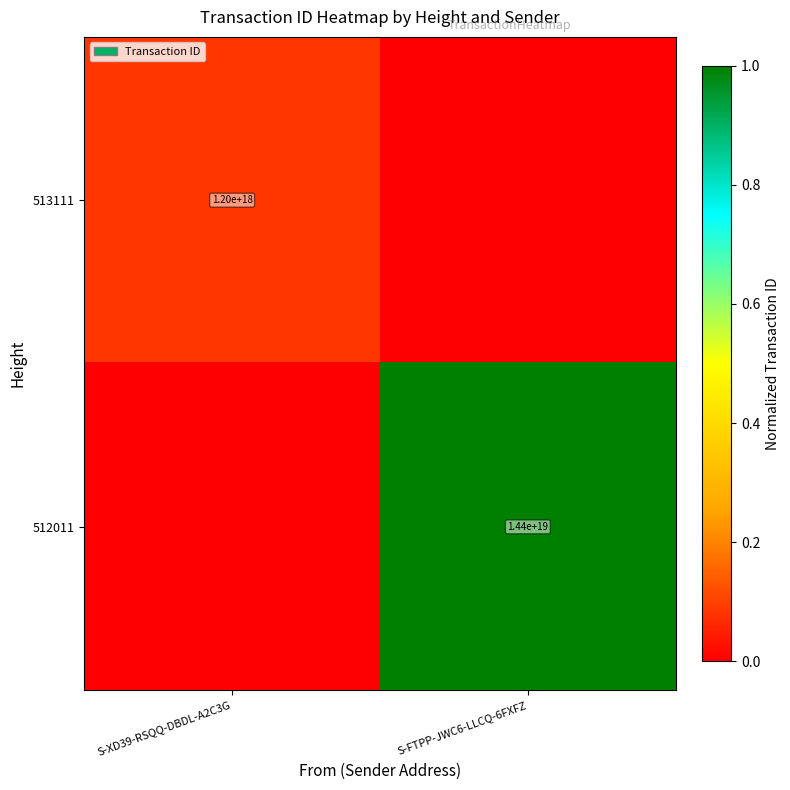

Is it true that 513111 equals 1200000000000000000 at S-XD39-RSQQ-DBDL-A2C3G?

True